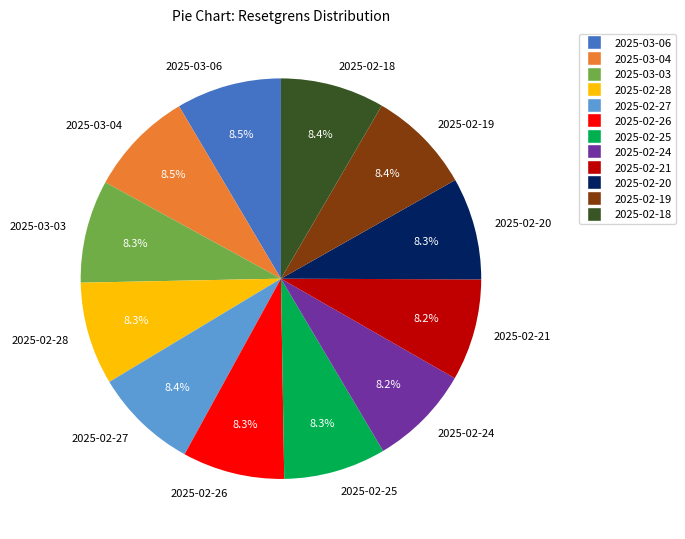

Approximately how many times larger is the value at 2025-02-18 compared to 2025-02-26?

1.0